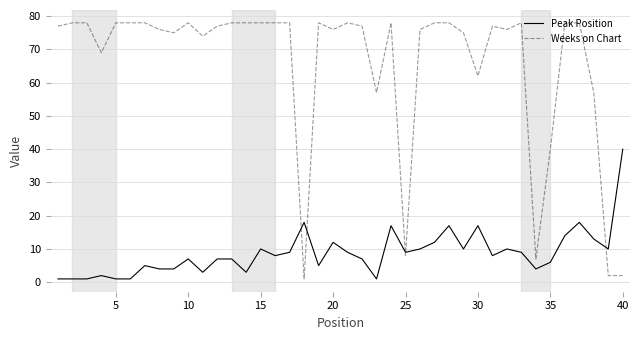

Reading left to right, extract all data points from this chart.

Peak Position: 1	1	1	2	1	1	5	4	4	7	3	7	7	3	10	8	9	18	5	12	9	7	1	17	9	10	12	17	10	17	8	10	9	4	6	14	18	13	10	40
Weeks on Chart: 77	78	78	69	78	78	78	76	75	78	74	77	78	78	78	78	78	1	78	76	78	77	57	78	8	76	78	78	75	62	77	76	78	7	40	78	78	57	2	2